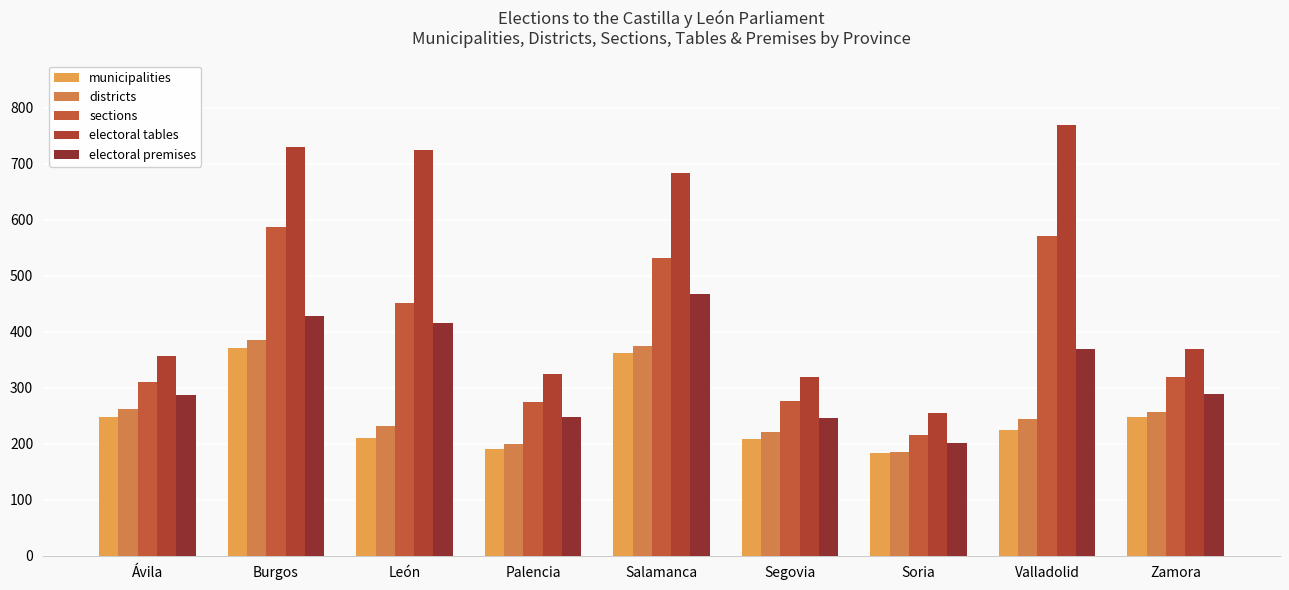

Rank the series at Soria from lowest to highest value.

municipalities, districts, electoral premises, sections, electoral tables